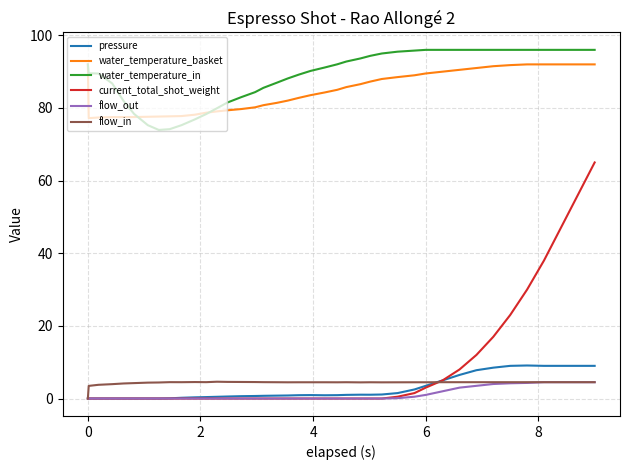

How many distinct data groups are displayed?

6